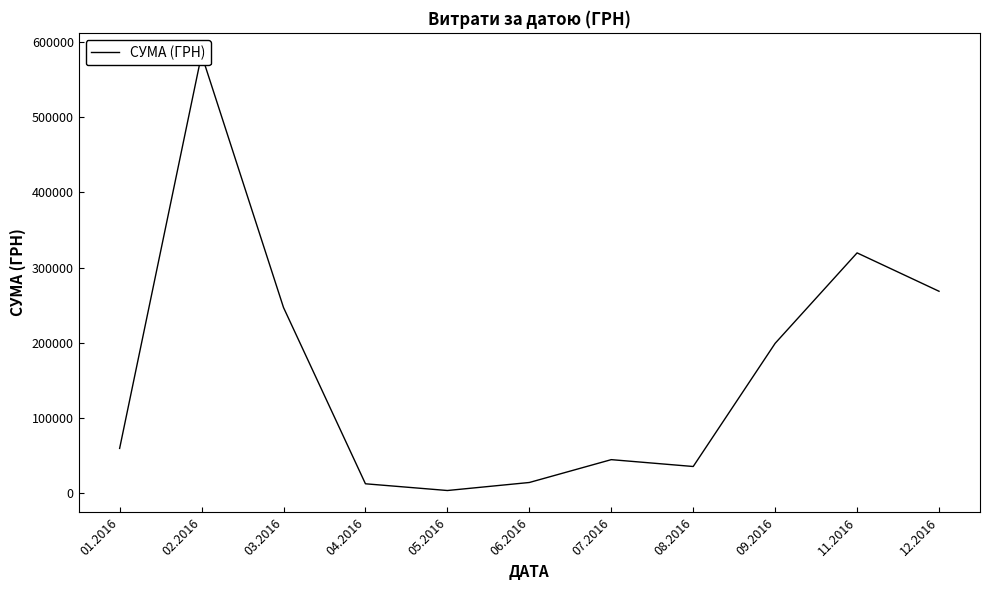

How many interior local valleys (lower than both neighbors) does the data have?

2